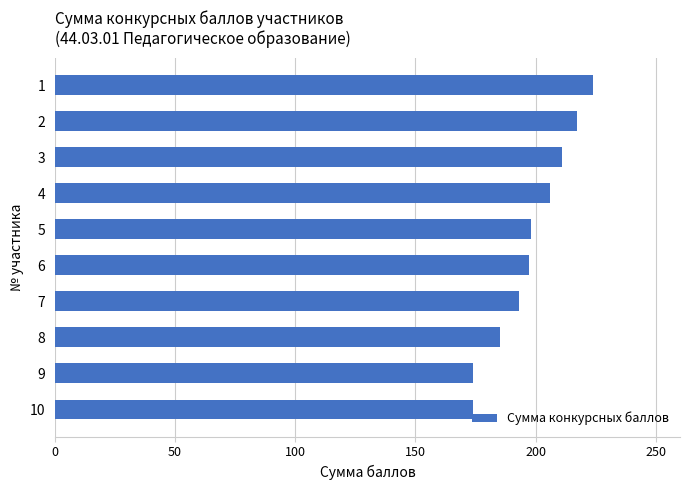

What is the minimum value shown in the chart?

174